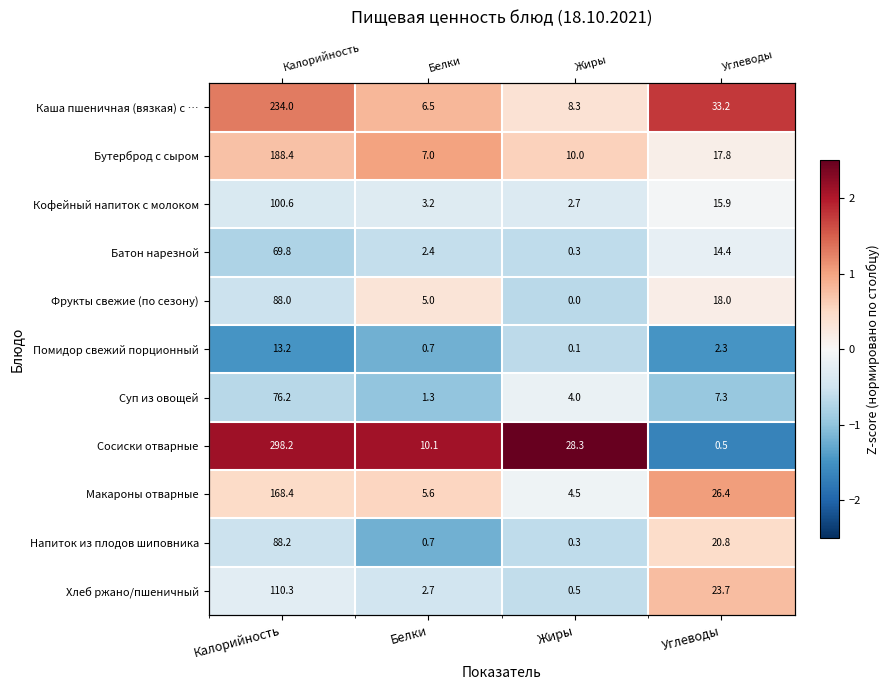

Is it true that Сосиски отварные equals 0.9 at Белки?

False